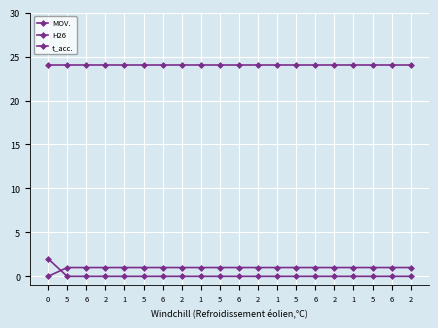

What is the label of the 3rd point from the right?

5